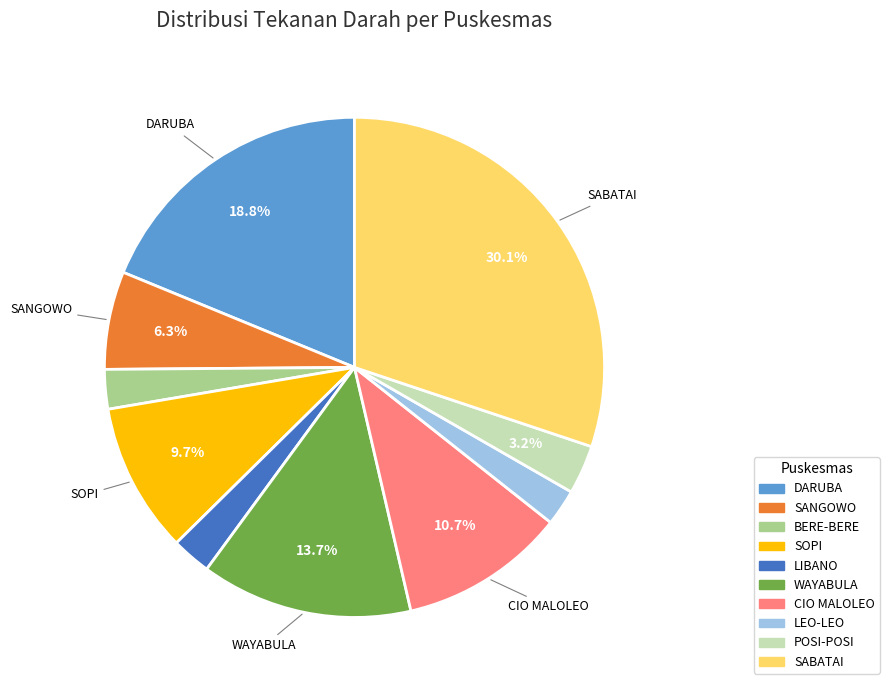

What percentage is NOT represented by POSI-POSI?

96.8%